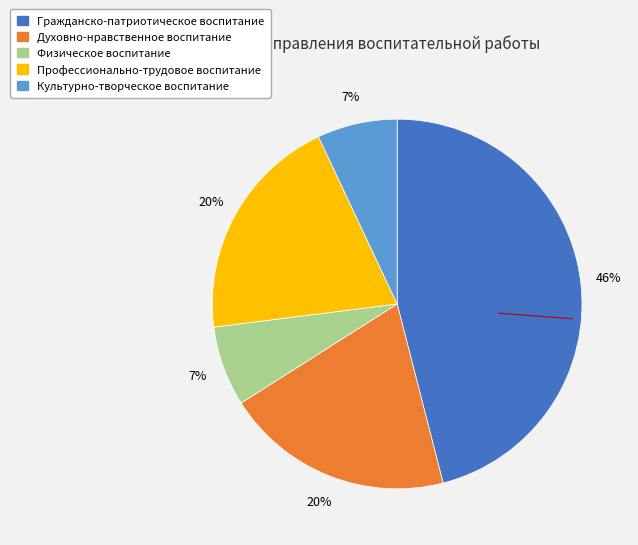

What percentage is the Профессионально-трудовое воспитание slice, to the nearest percent?

20%